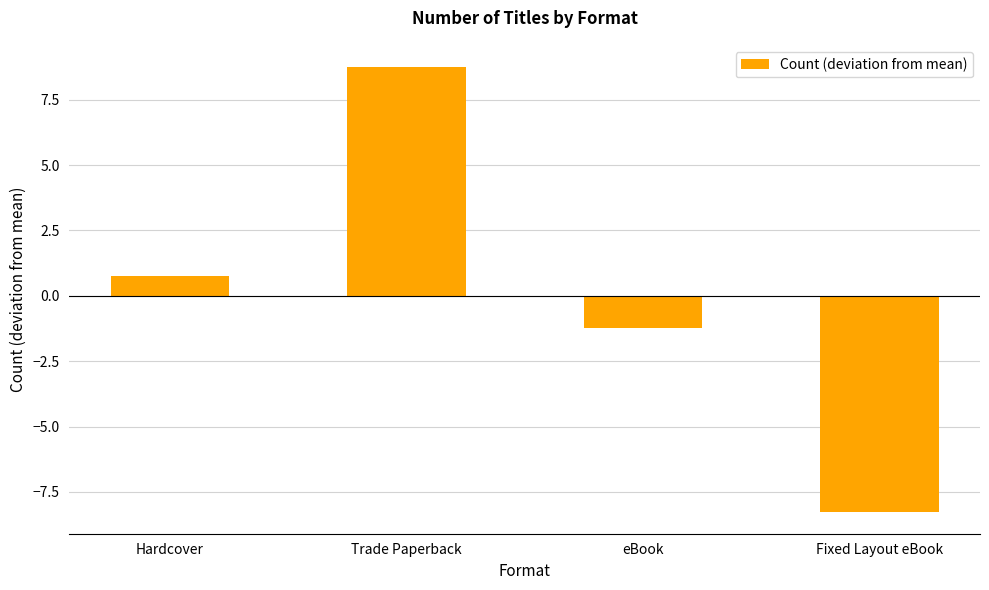

What is the sum of the values at Fixed Layout eBook and Hardcover?

-7.5